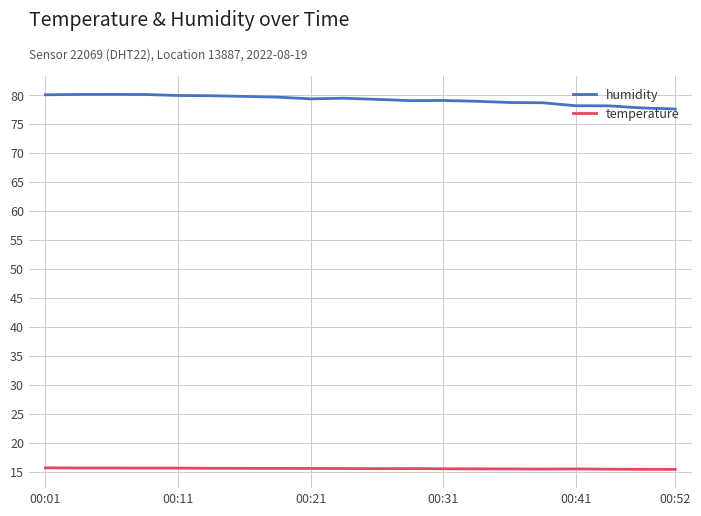

Rank the series by their average value, from lowest to highest.

temperature, humidity